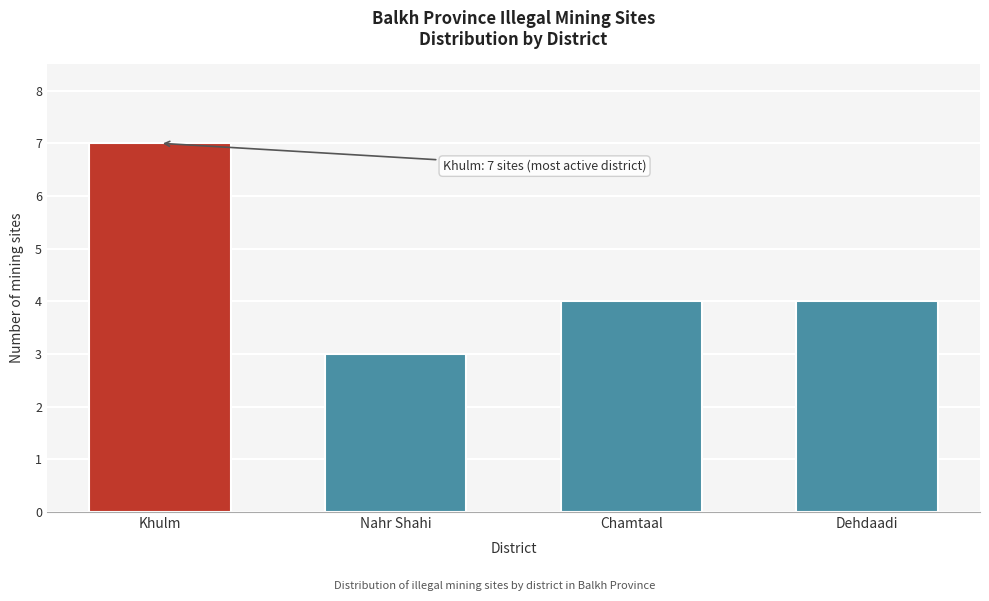

Reading right to left, transcribe all the data shown in this chart.

Dehdaadi=4	Chamtaal=4	Nahr Shahi=3	Khulm=7